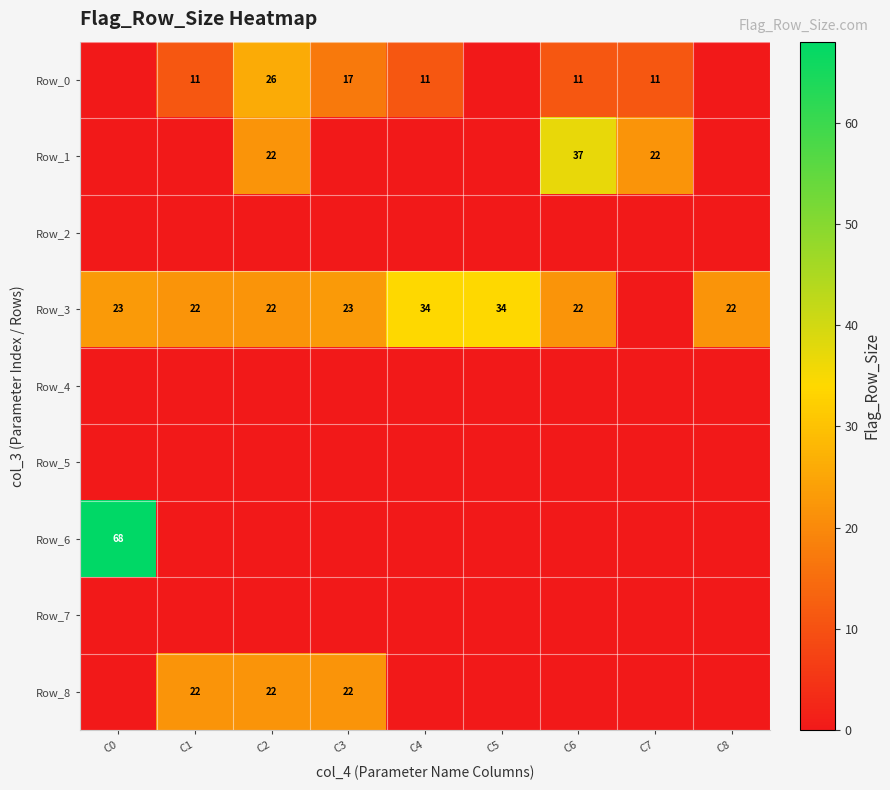

The value of Row_3 at C6 is 30. True or false?

False